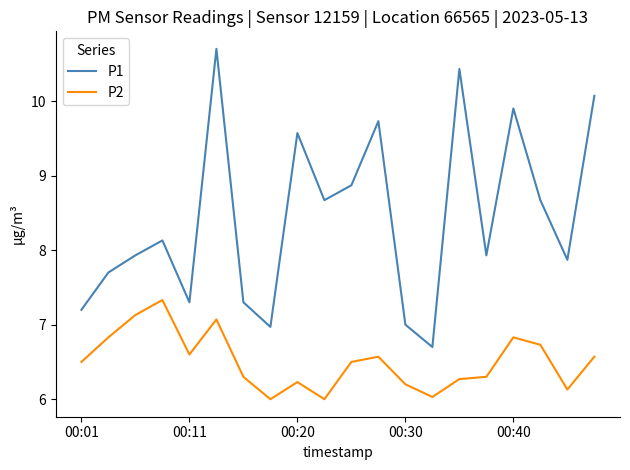

List the series in order of their peak value, highest first.

P1, P2